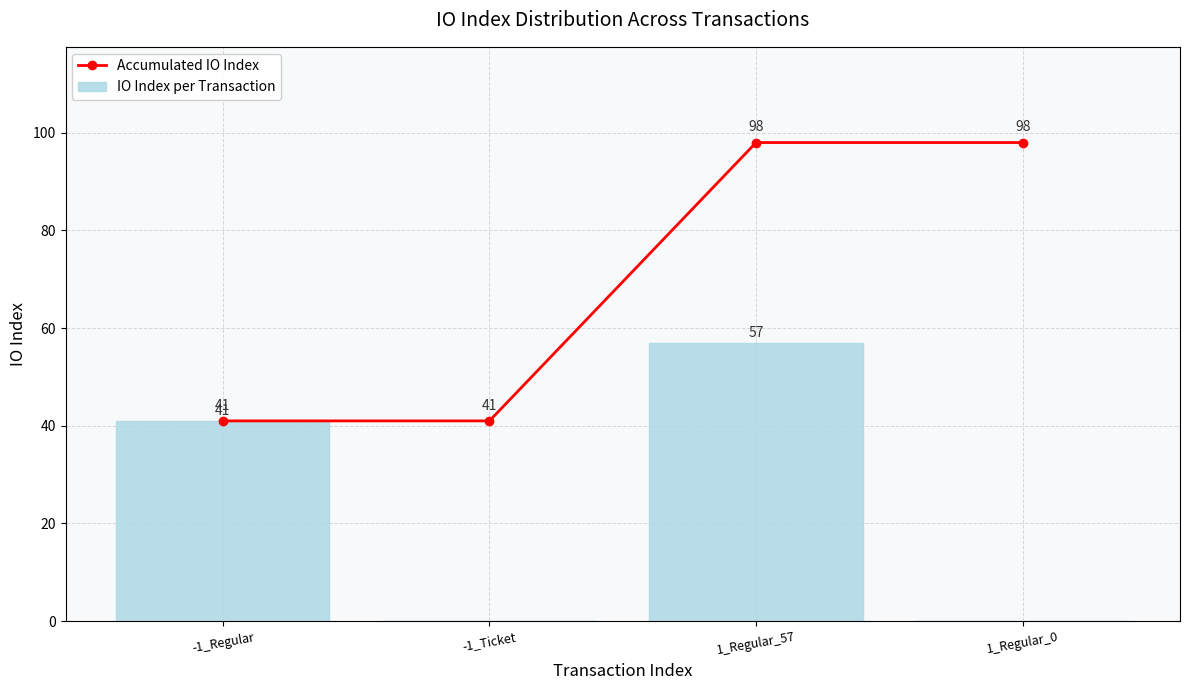

What is the maximum value shown in the chart?

98